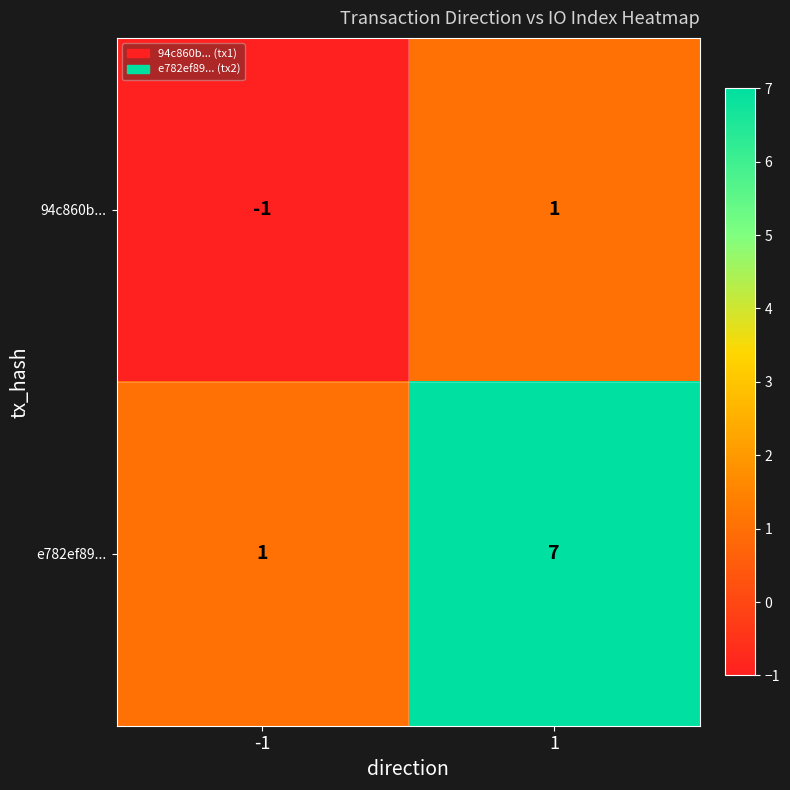

Reading left to right, what are all the values shown in this chart?

94c860b...: -1=-1	1=1
e782ef89...: -1=1	1=7